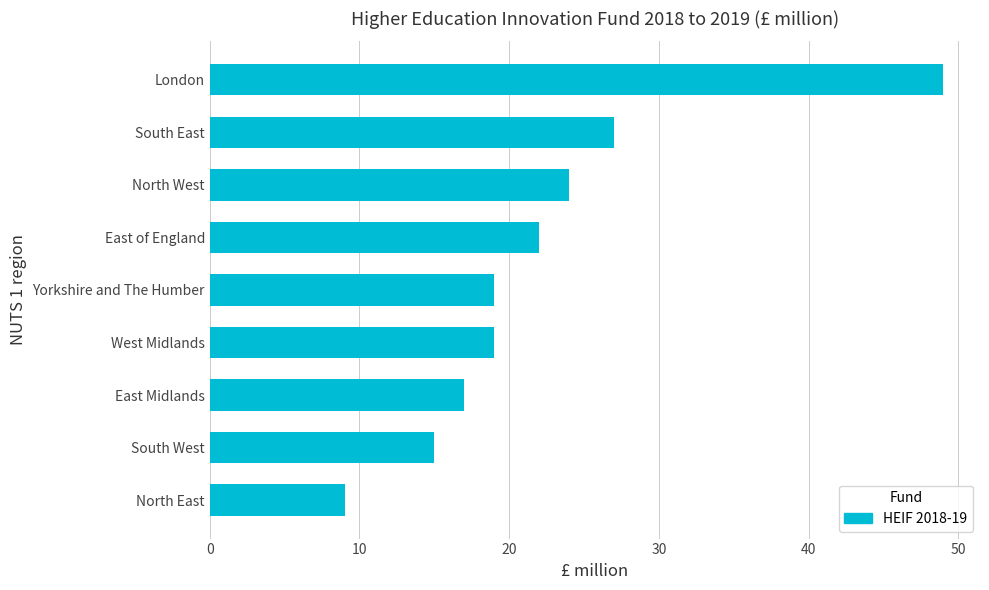

The chart shows a value of 22 at East of England. True or false?

True